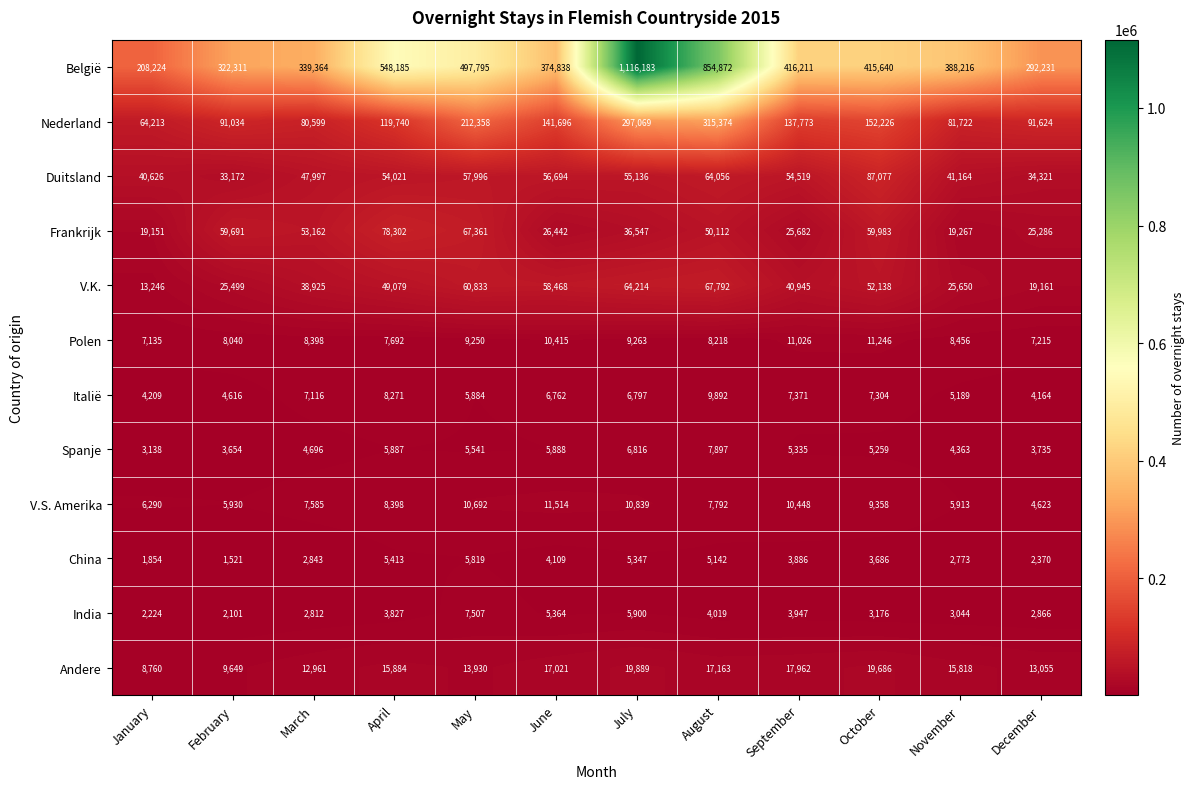

At November, list the series in order from largest to smallest.

België, Nederland, Duitsland, V.K., Frankrijk, Andere, Polen, V.S. Amerika, Italië, Spanje, India, China